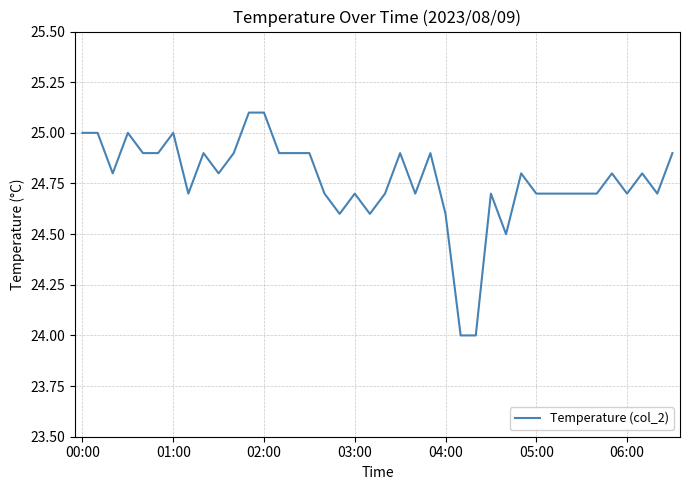

What is the difference between the maximum and minimum values?

1.1